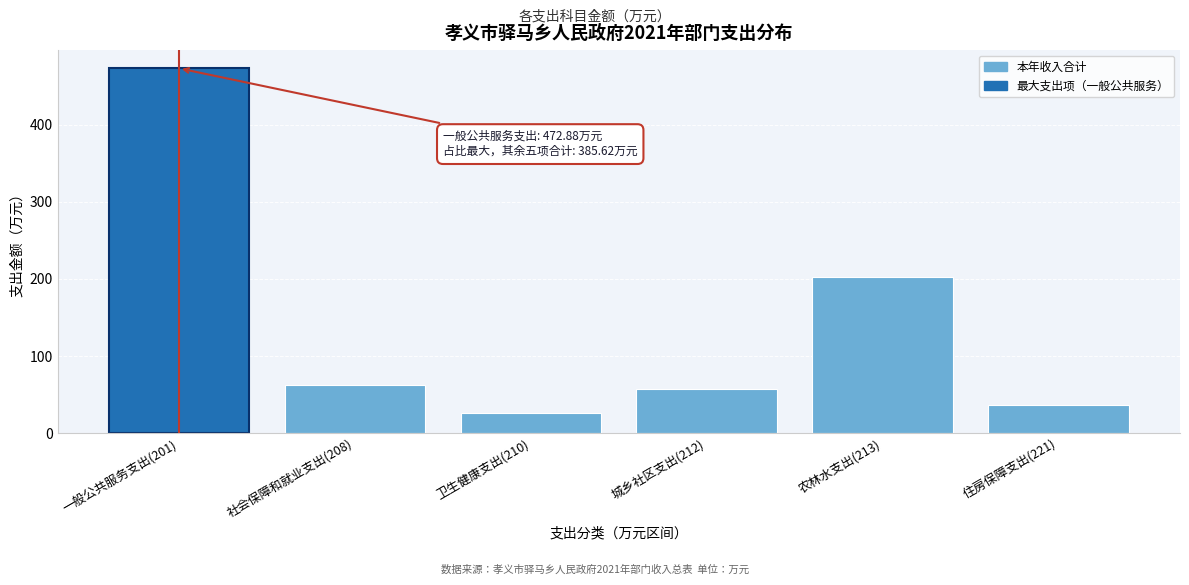

Between 一般公共服务支出(201) and 社会保障和就业支出(208), which is larger?

一般公共服务支出(201)